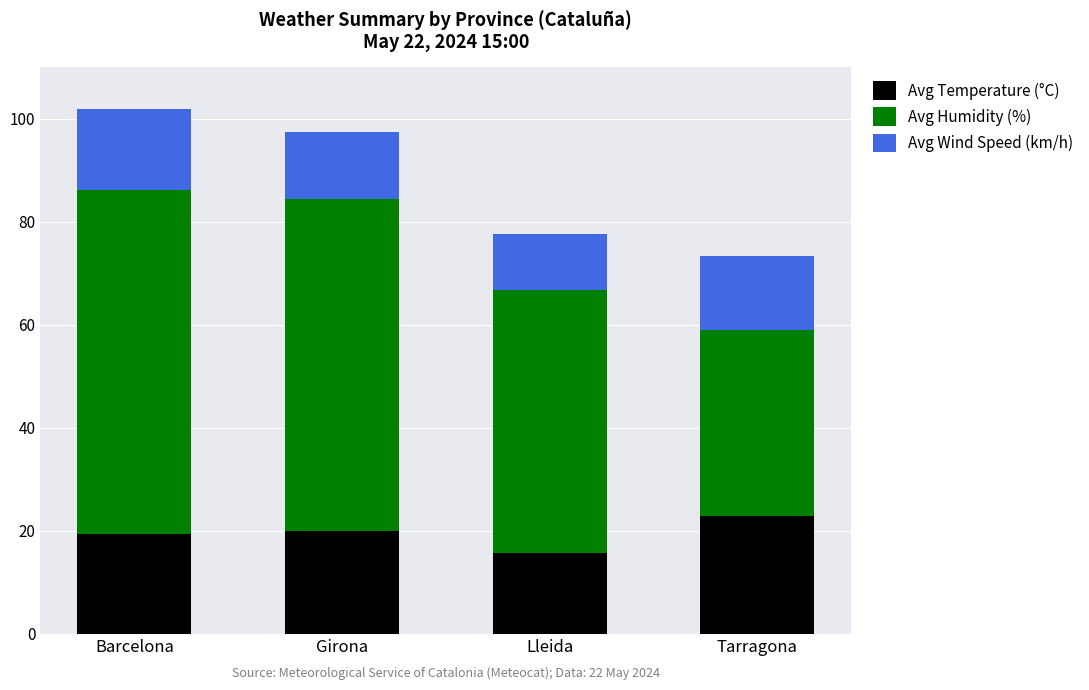

What is the difference between the maximum and minimum values in the Avg Temperature (°C) series?

7.2